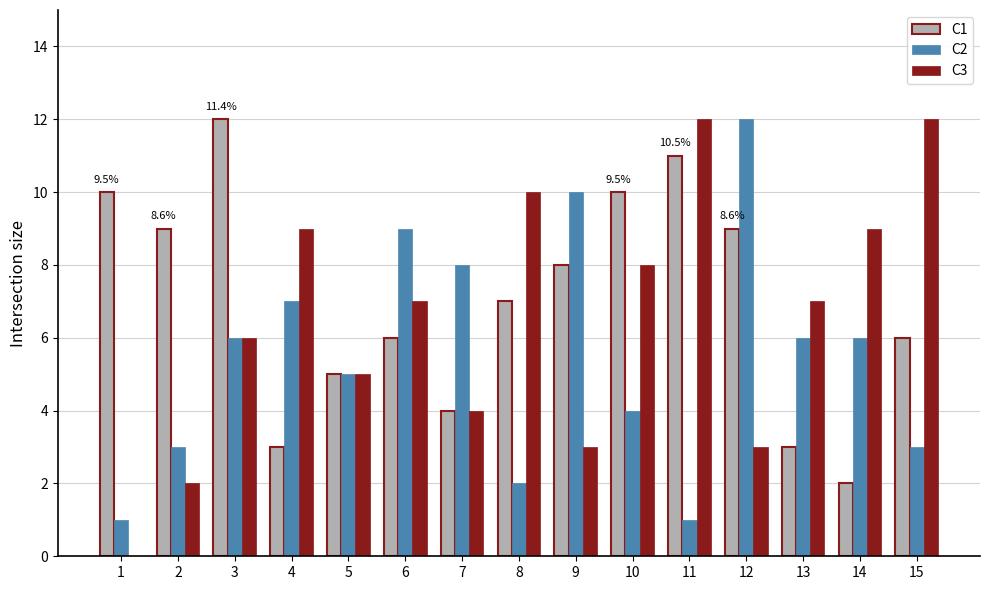

The C2 series shows 12 at 12. True or false?

True